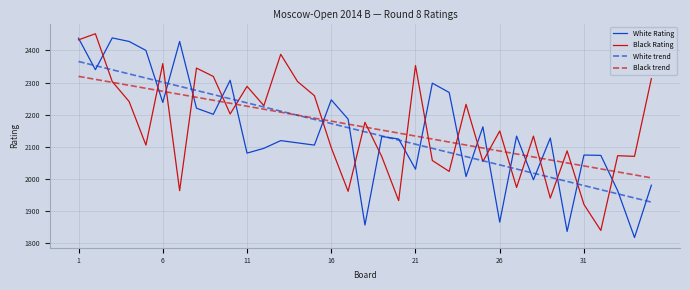

What is the minimum value shown in the chart?

1817.0